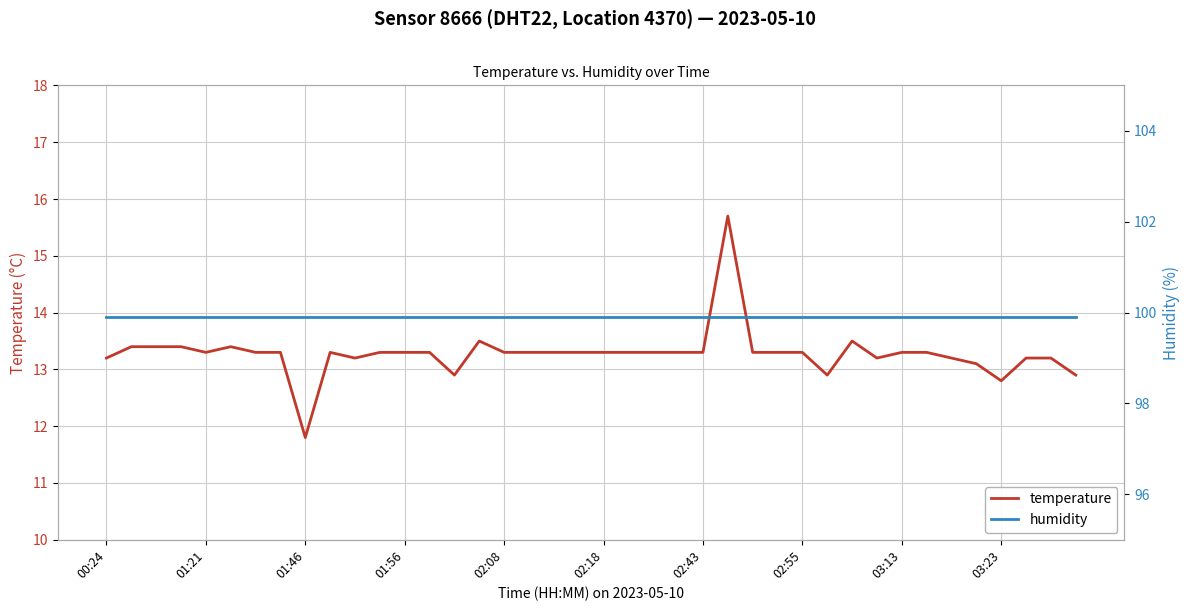

What is the value of the temperature point at the 13th from the left?

13.3